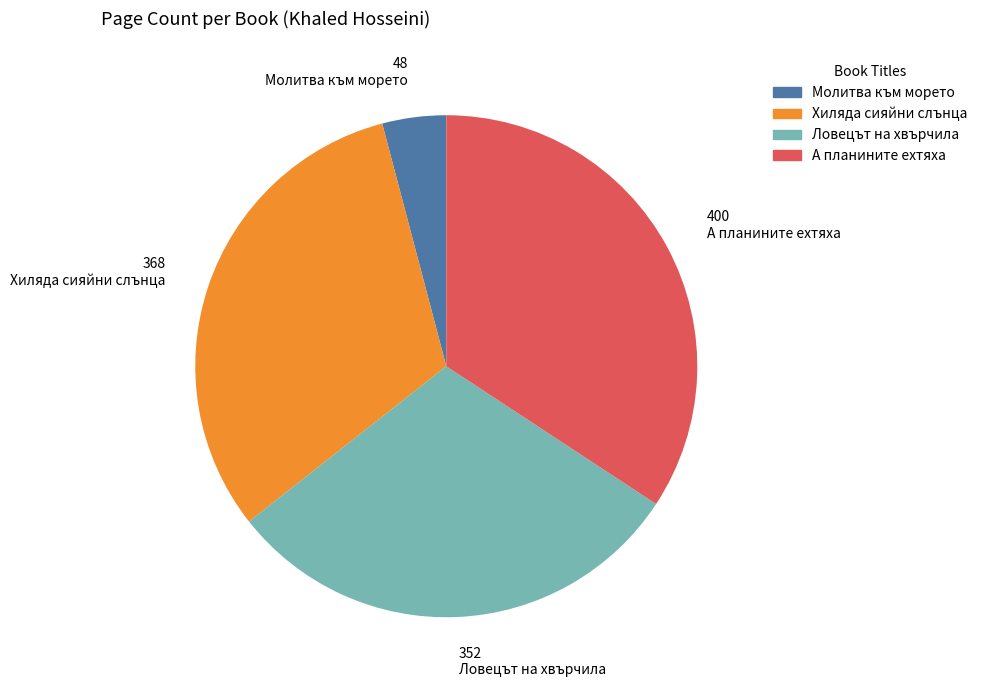

Which category has the biggest portion of the pie?

А планините ехтяха